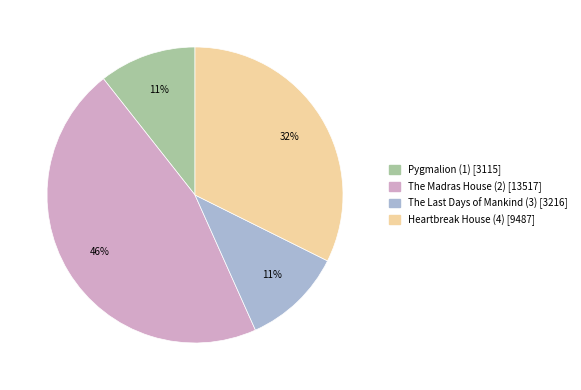

To the nearest percent, what is the difference between the largest and smallest slice percentages?

35%